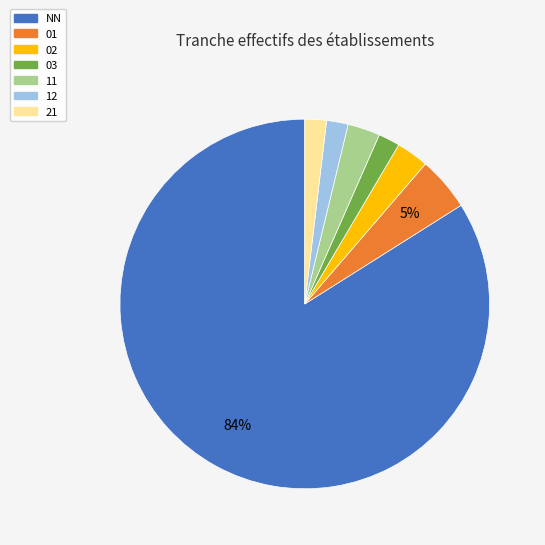

Combined, do NN and 21 account for over 50%?

Yes